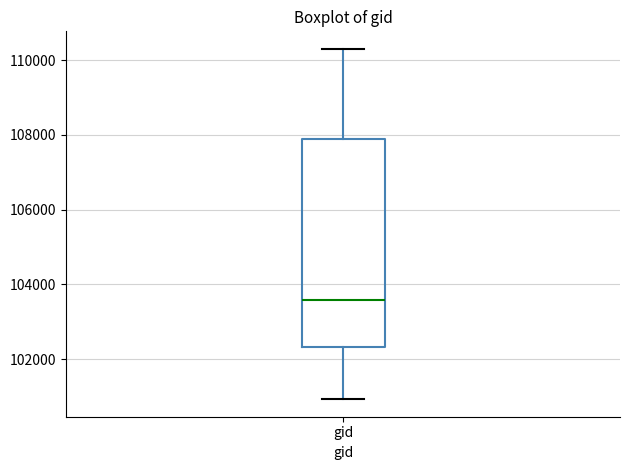

Where is the lower edge of the box for gid on the y-axis? The values are not printed on the chart, so give them approximately, as read against the axis.

102400